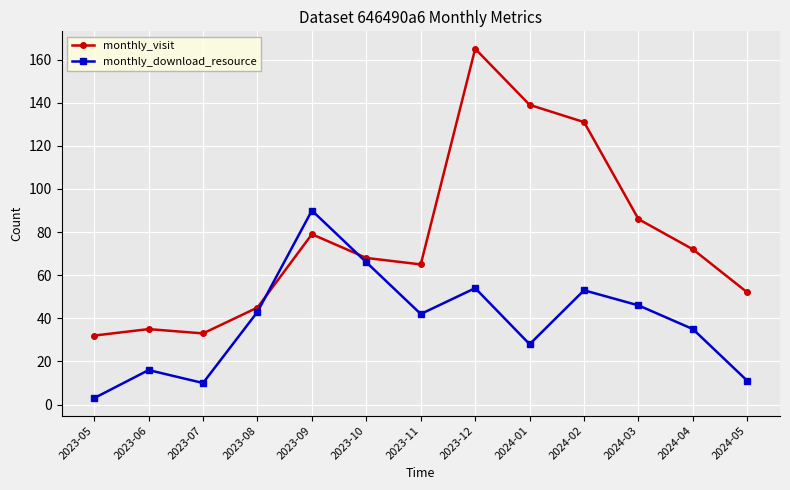

True or false: monthly_download_resource and monthly_visit intersect in this chart.

True